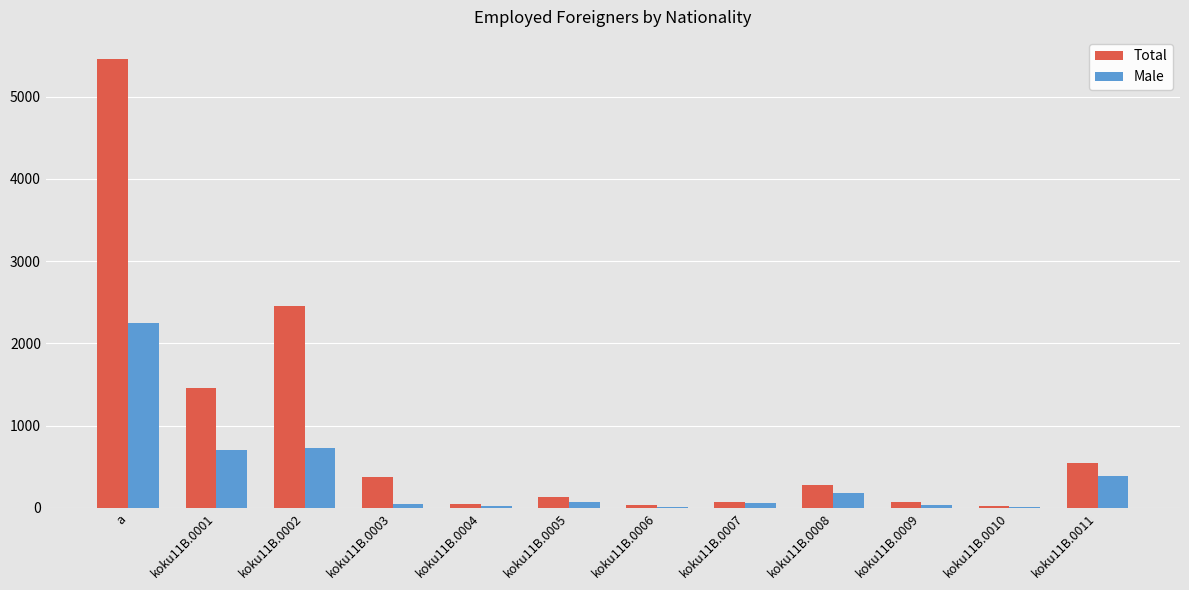

How many groups of bars are there?

12